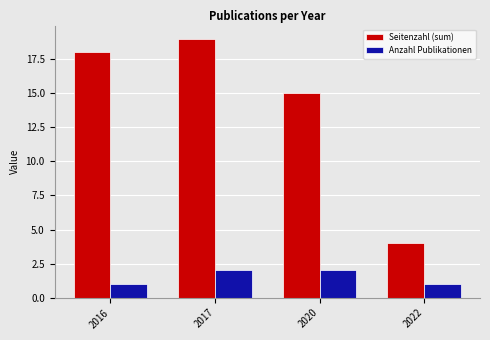

Is it true that Anzahl Publikationen equals 0 at 2022?

False